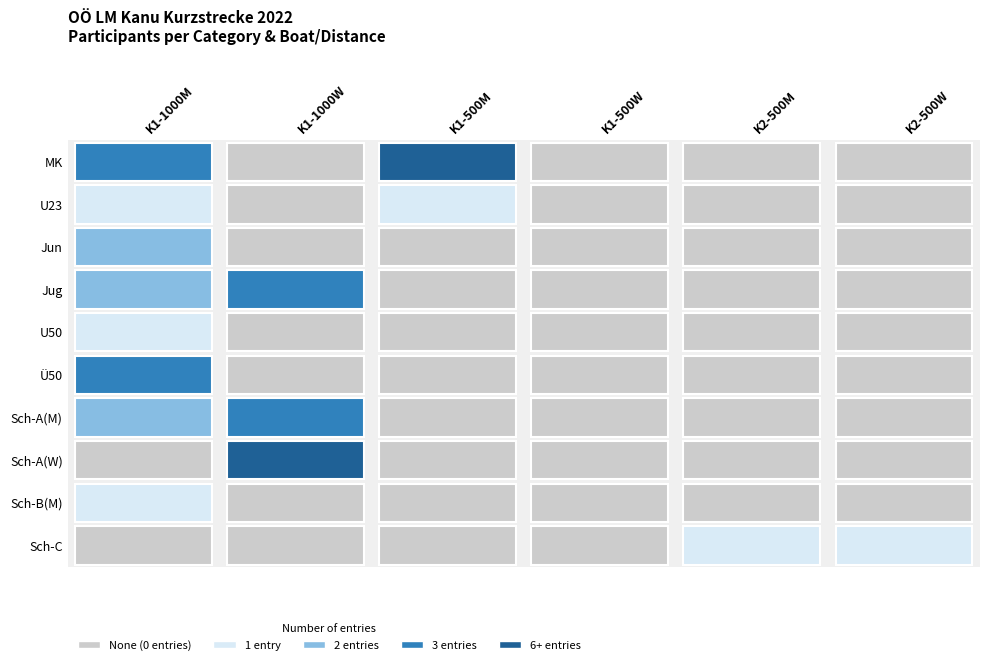

True or false: K1_1000 has a value of 1 at 18.

False